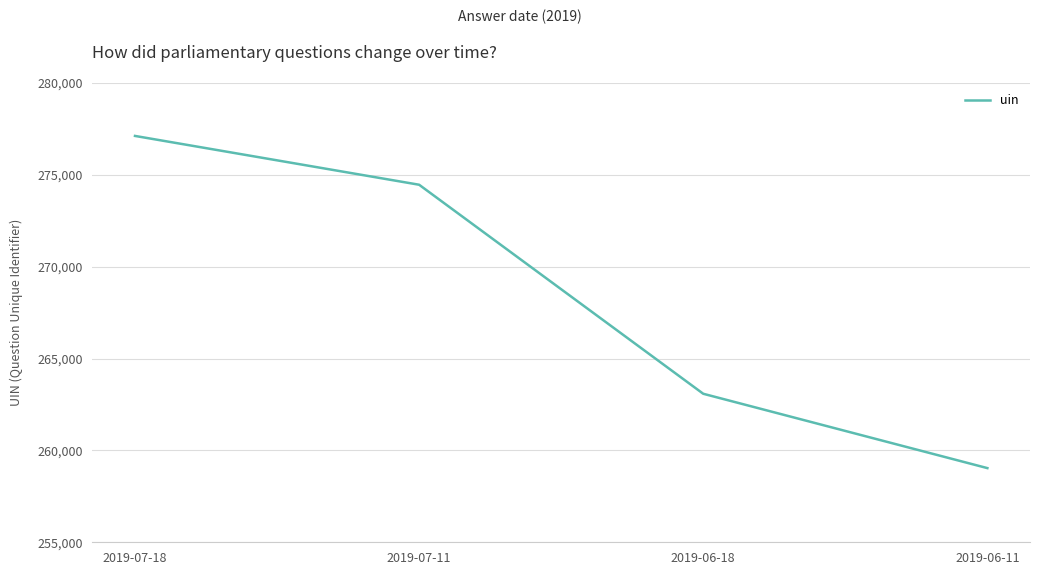

Count the number of data series in this chart.

1